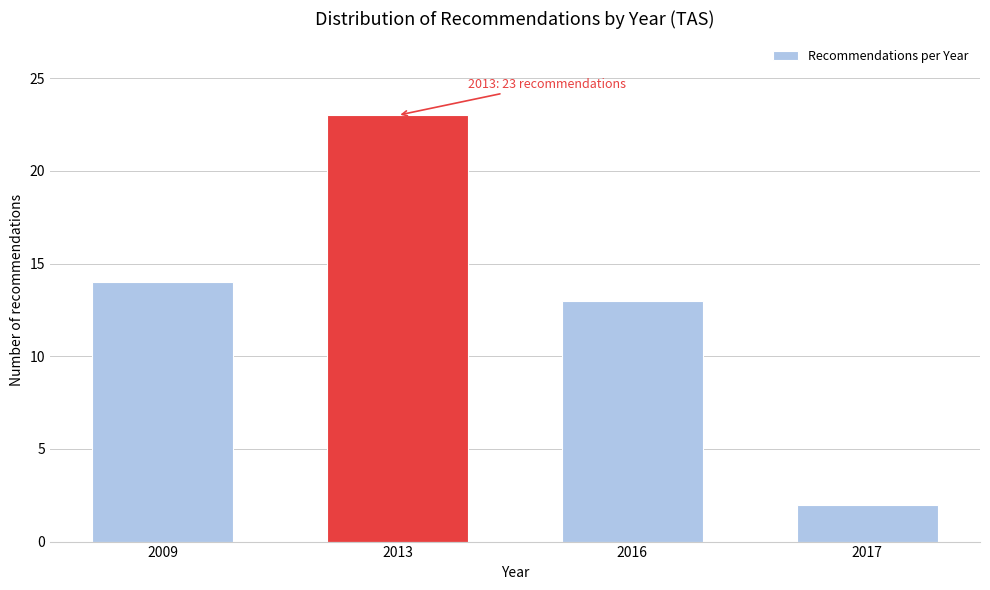

Reading left to right, transcribe all the data shown in this chart.

2009=14	2013=23	2016=13	2017=2